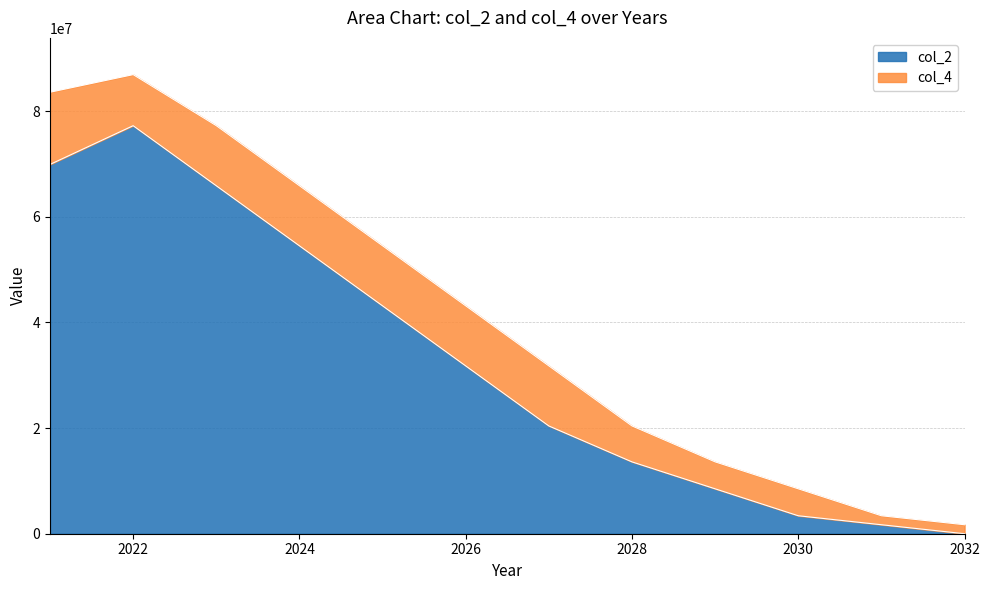

Reading left to right, what are all the values shown in this chart?

69900002.6	77233334.0	65866667.0	54500000.0	43133333.0	31766666.0	20400000.0	13600000.0	8500000.0	3400000.0	1700000.0	0.0